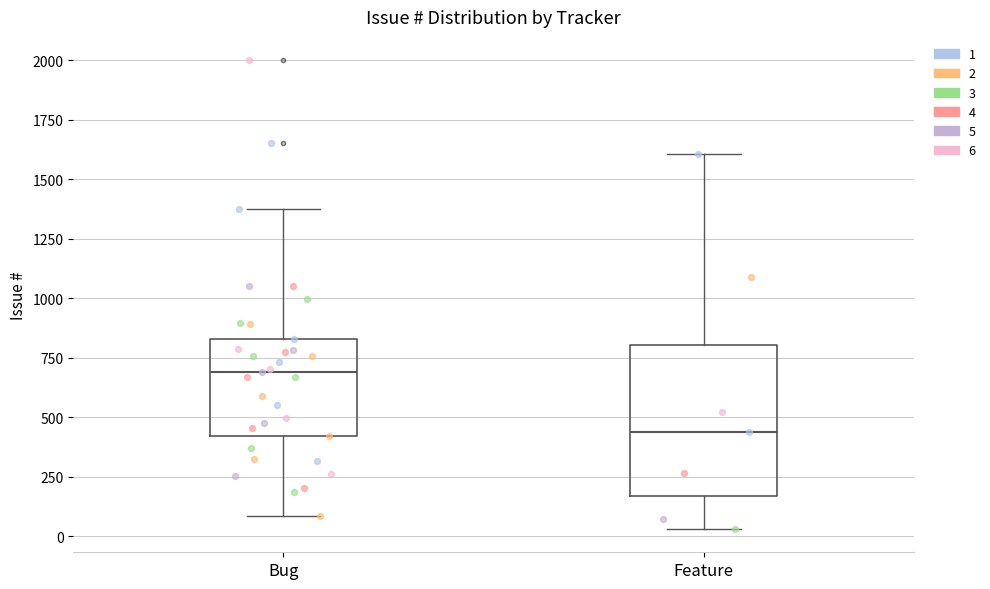

Reading left to right, read every box against the y-axis: the position of its median line, the range the box covers, and the ends of its whiskers. The values are not printed on the chart, so give them approximately, as read against the axis.

Bug: median 700, box 400 to 850, whiskers 100 to 1400
Feature: median 450, box 150 to 800, whiskers 50 to 1600